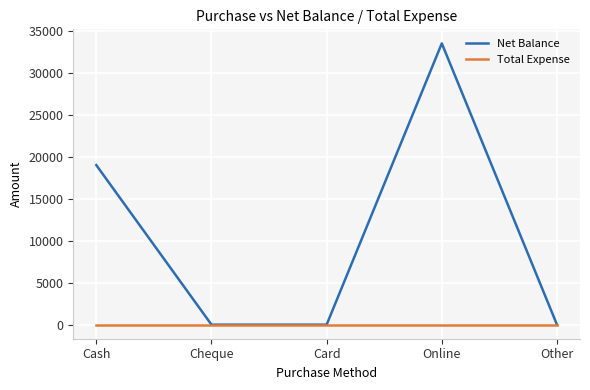

Which series has the largest total across all categories?

Net Balance